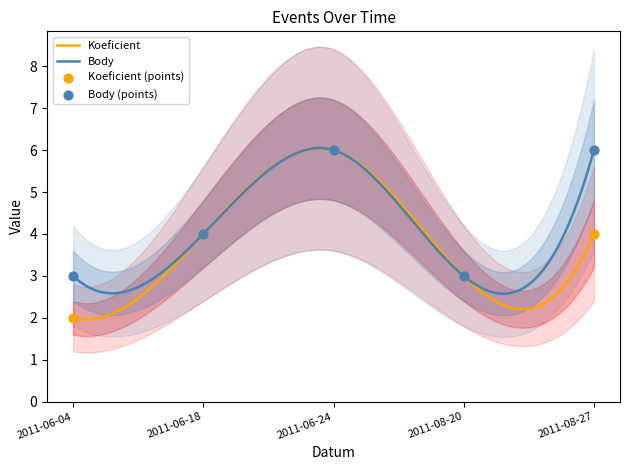

Which series contains the lowest Y value?

Koeficient